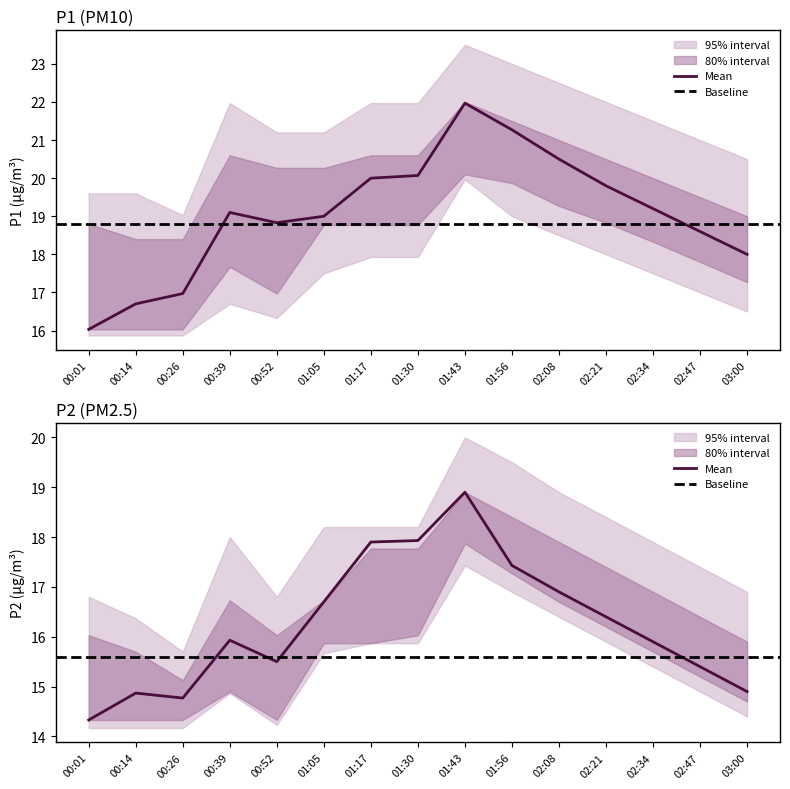

How many data points in P1 are less than 19?

6